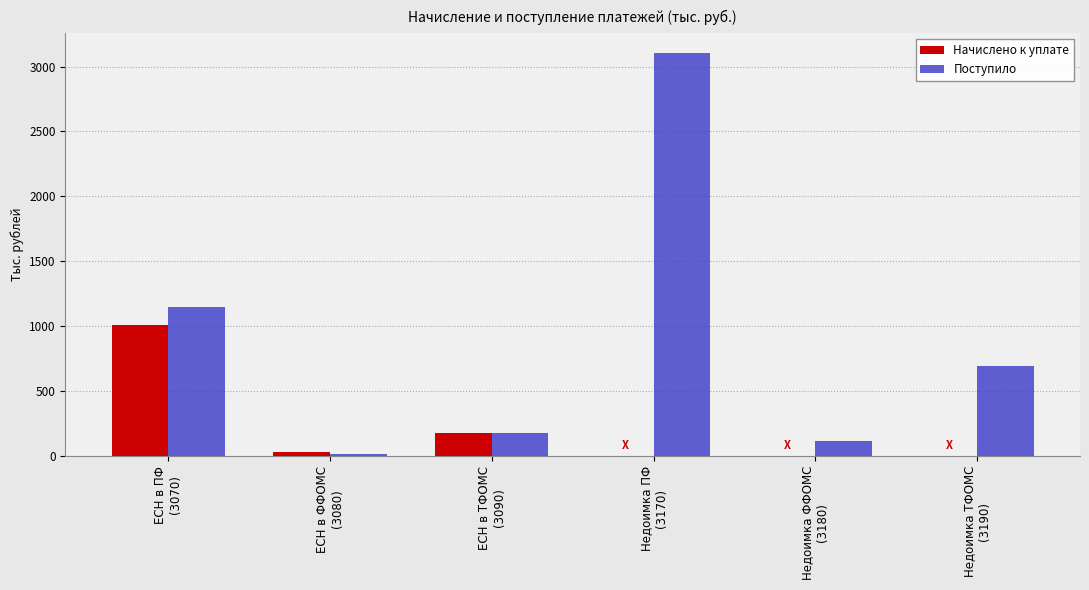

What are all the series names shown in the legend?

Начислено к уплате, Поступило